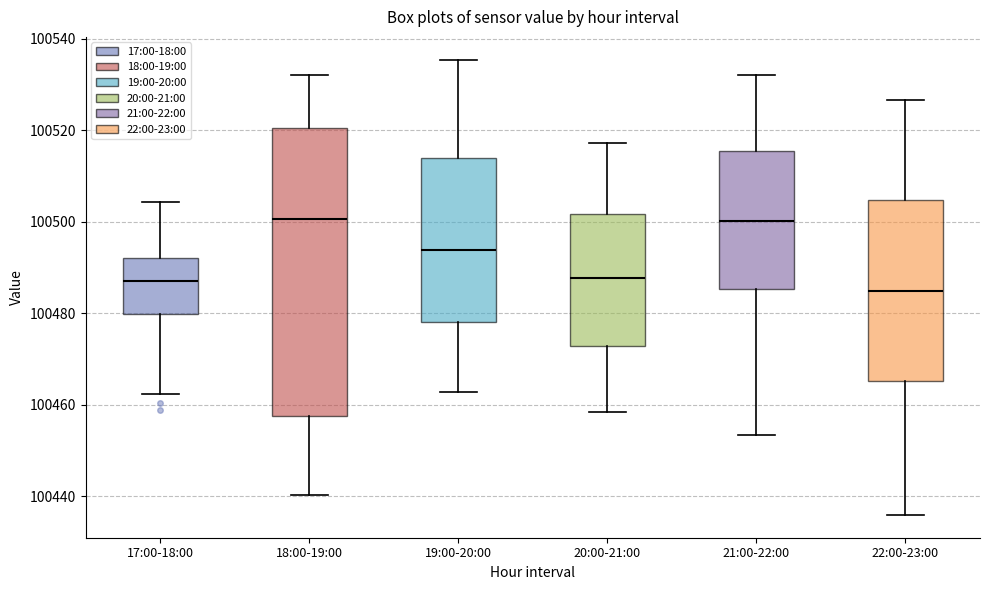

Where does the median line of the box for 18:00-19:00 sit on the y-axis? The values are not printed on the chart, so give them approximately, as read against the axis.

100500